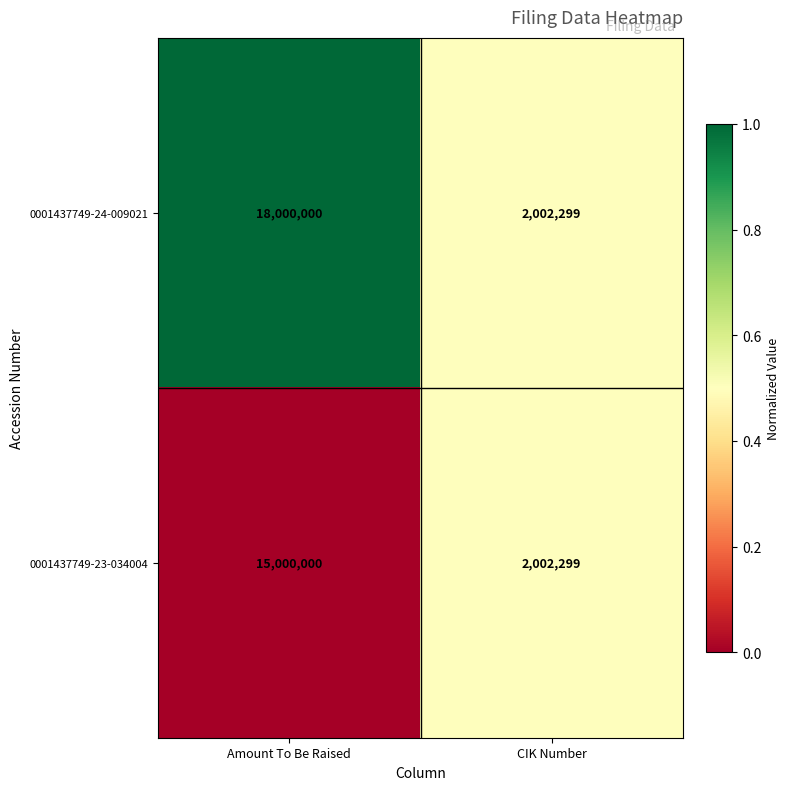

Which series has the largest range (max minus min)?

0001437749-24-009021